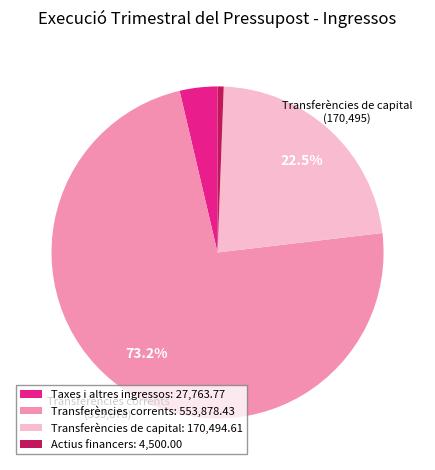

Is there any slice that represents more than half of the pie?

Yes